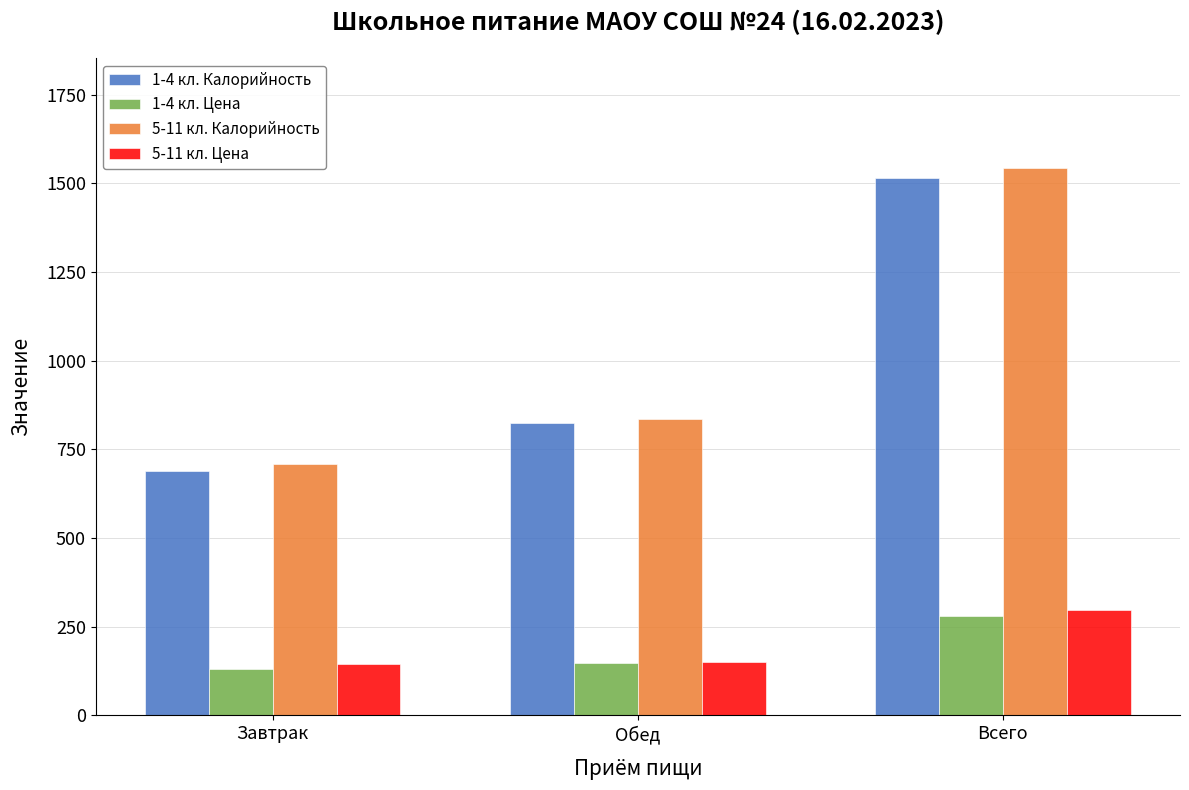

What are all the series names shown in the legend?

1-4 кл. Калорийность, 1-4 кл. Цена, 5-11 кл. Калорийность, 5-11 кл. Цена